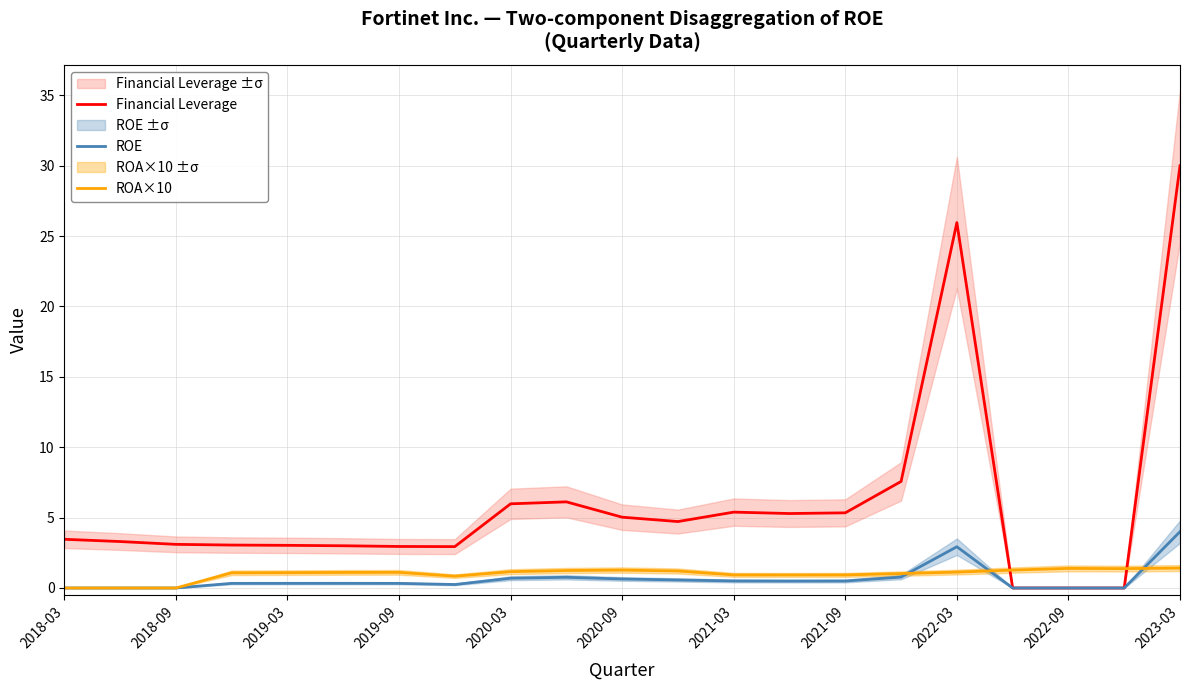

Is it true that Financial Leverage equals 5.0 at 2020-09?

True